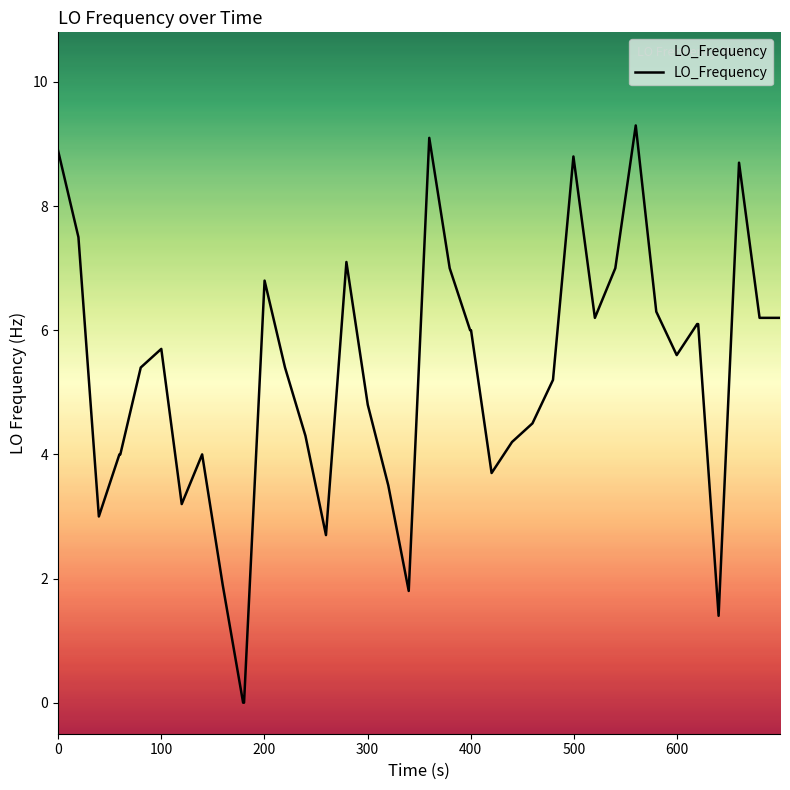

True or false: the data has more than 0 interior local peaks.

True